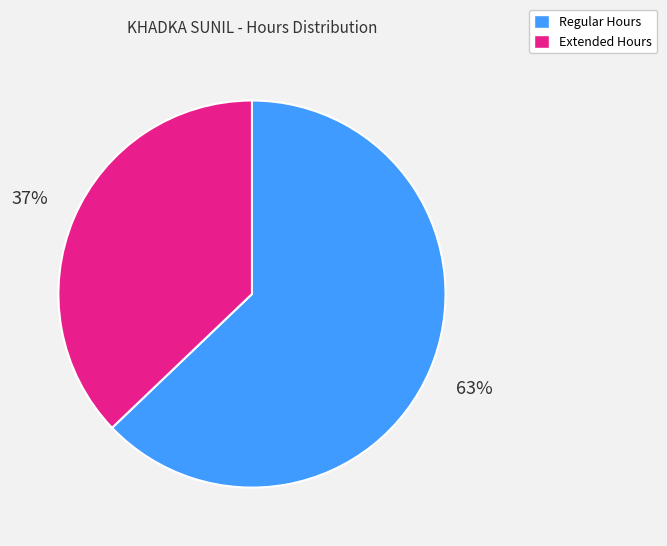

To the nearest percent, what is the average slice percentage?

50%